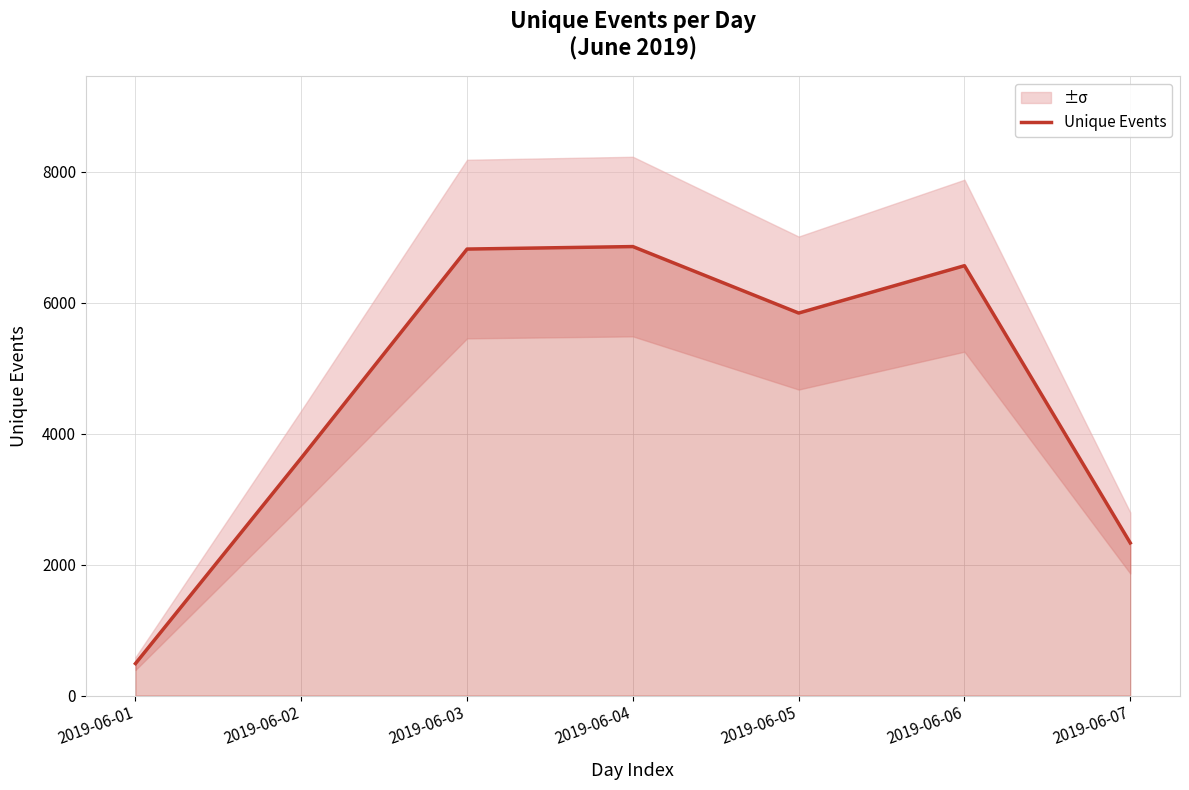

What is the average value?

4646